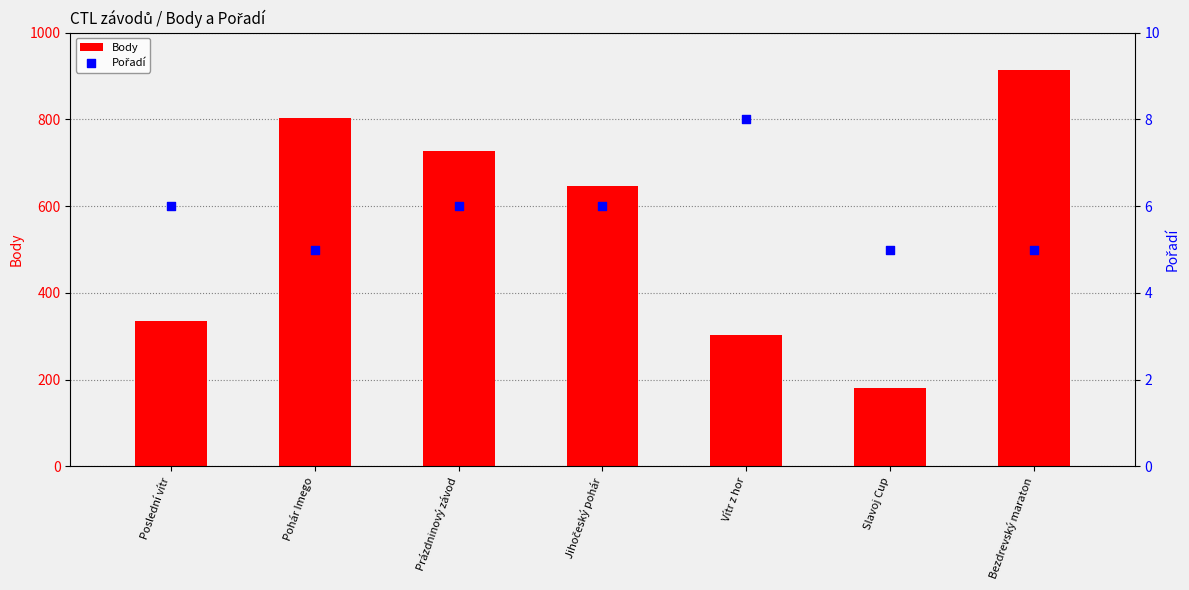

What are all the series names shown in the legend?

Body, Pořadí